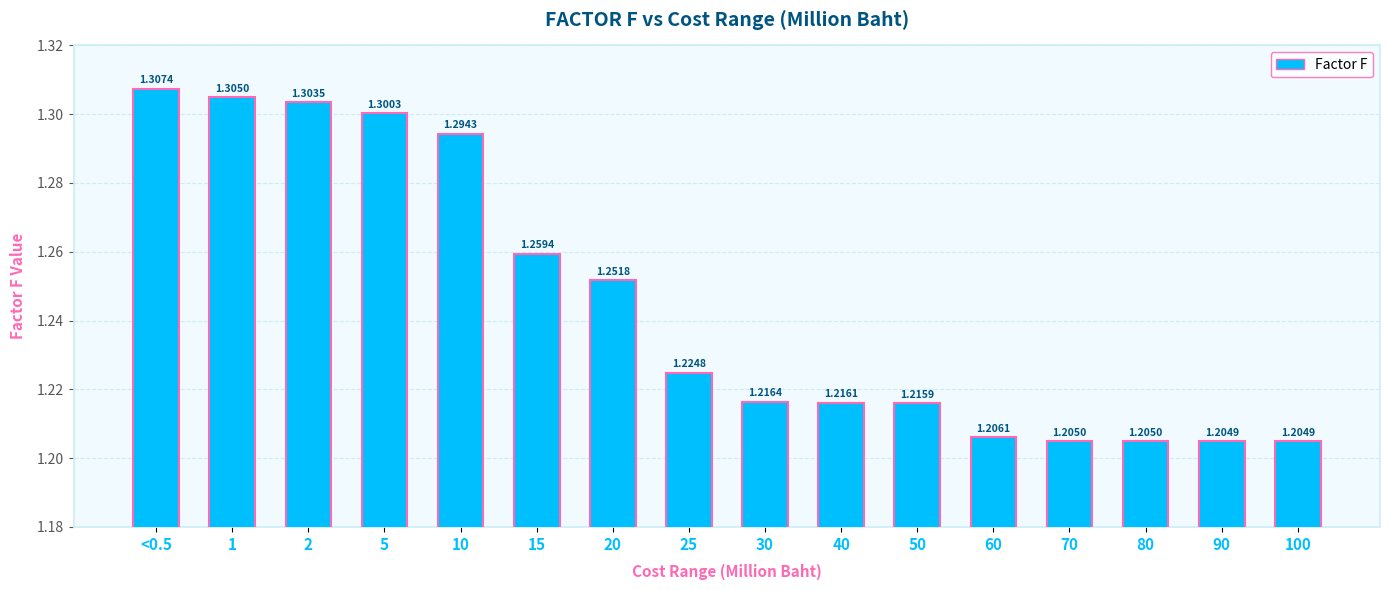

What is the sum of all values?

19.9